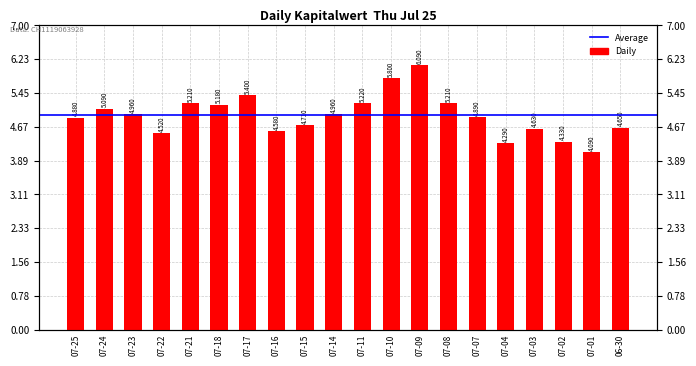

What is the label of the 13th bar from the right?

07-16